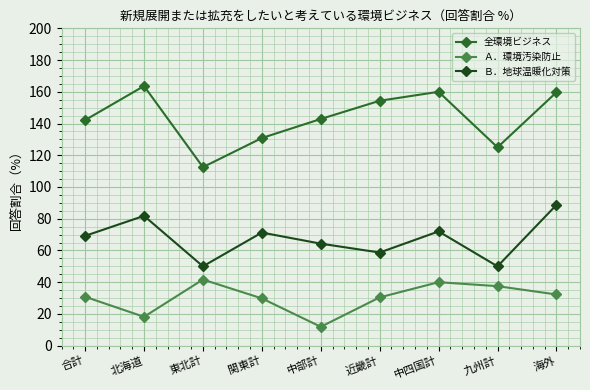

Which series has the largest range (max minus min)?

全環境ビジネス